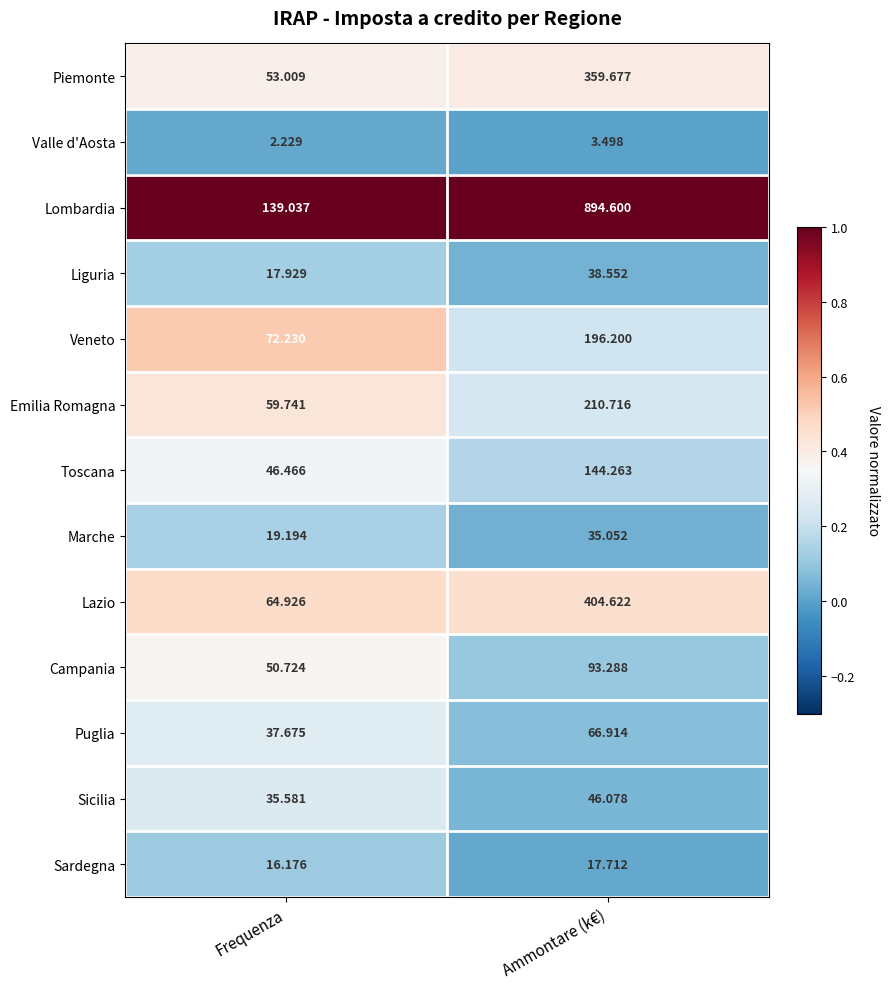

Which category has the highest value across all series?

Ammontare (k€)